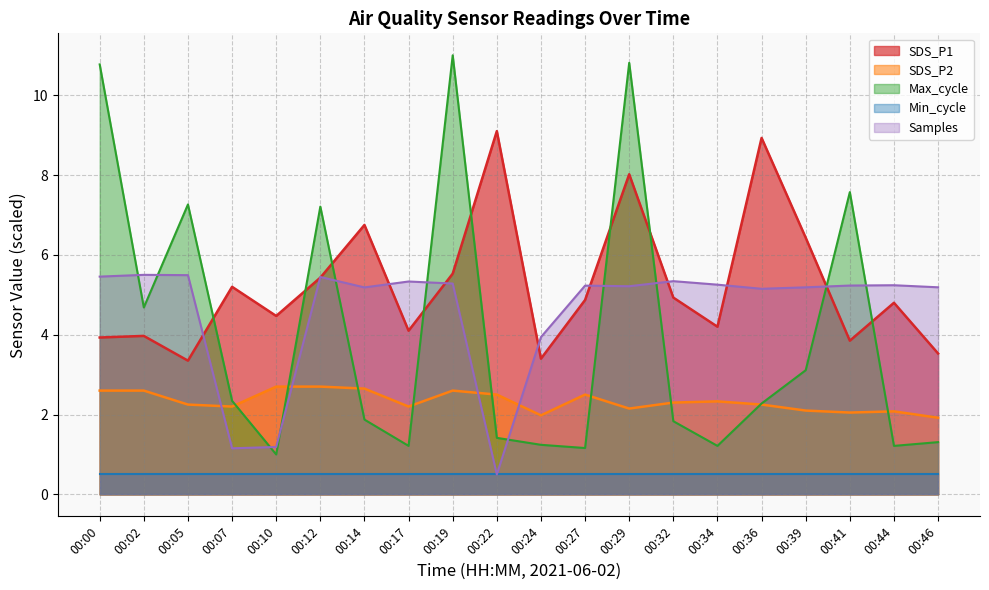

What is the difference between the SDS_P2 values at 00:19 and 00:39?

0.5